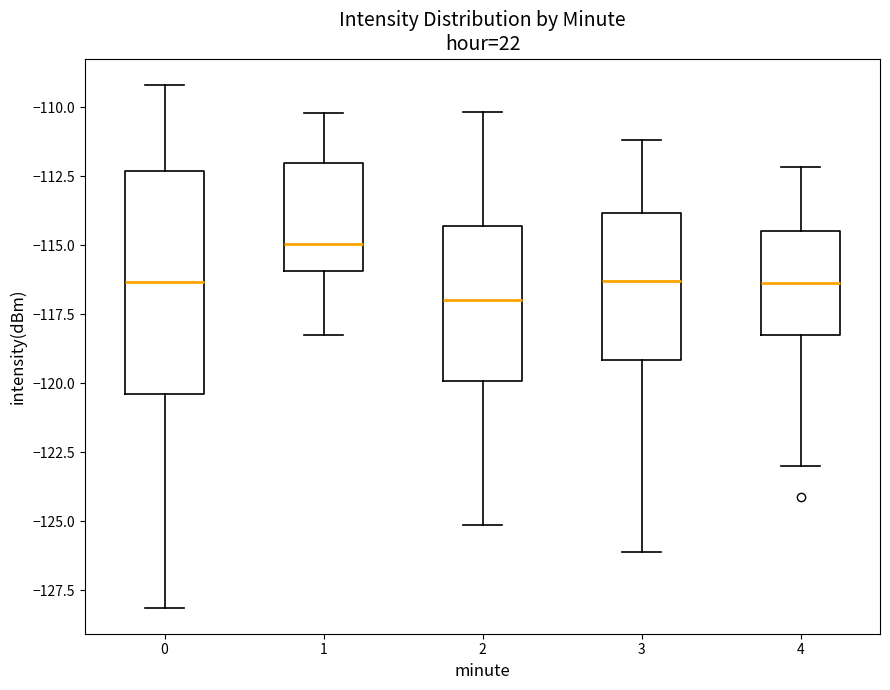

Where does the upper whisker of the box at x = 1 end on the y-axis? The values are not printed on the chart, so give them approximately, as read against the axis.

-110.0